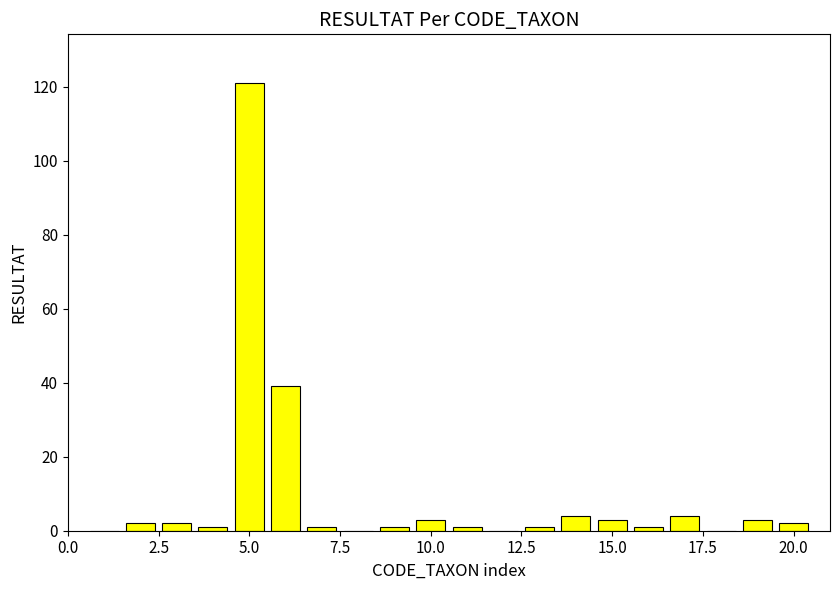

What is the sum of all values?

189